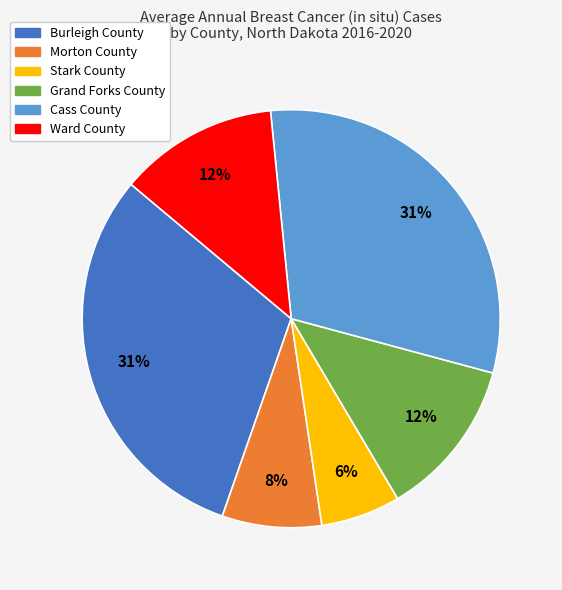

To the nearest percent, what percentage of the pie is Burleigh County?

31%